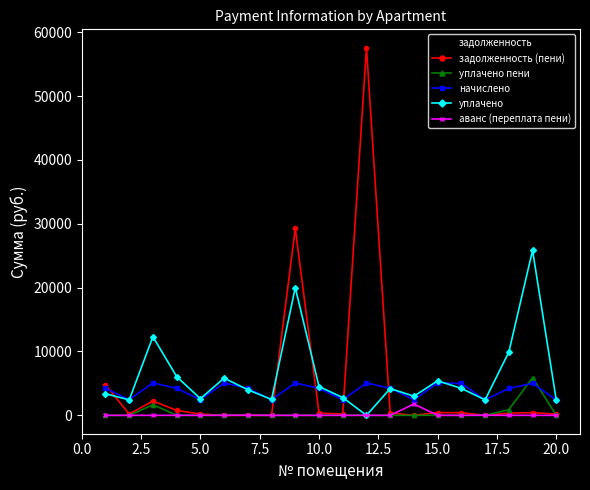

True or false: аванс (переплата пени) has more than 1 interior local peaks.

True